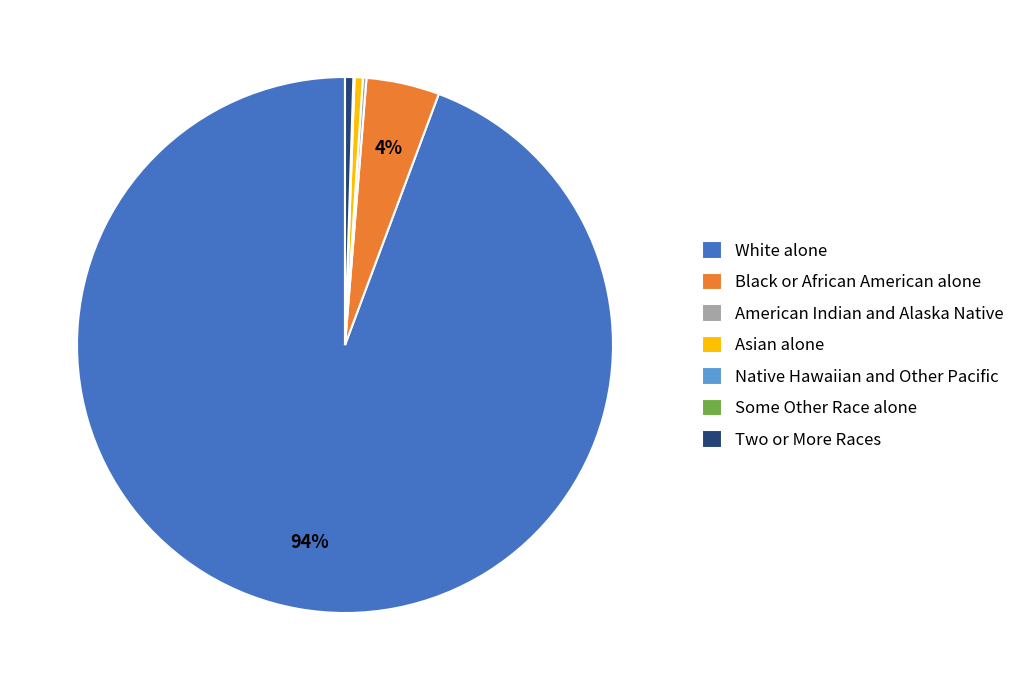

Which category has the biggest portion of the pie?

White alone